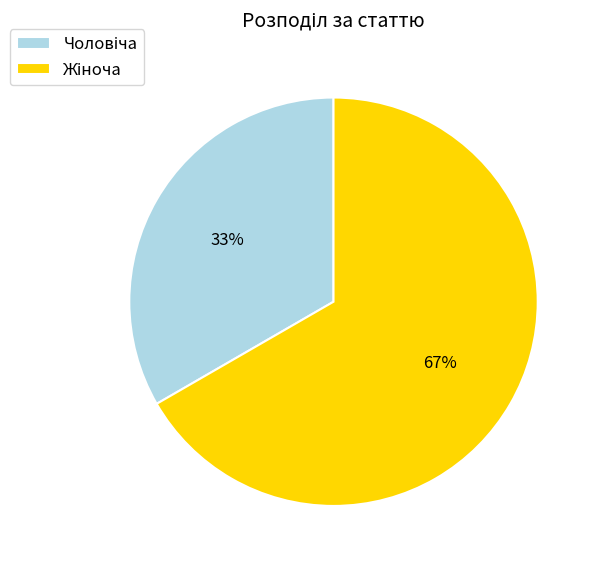

Is there any slice that represents more than half of the pie?

Yes